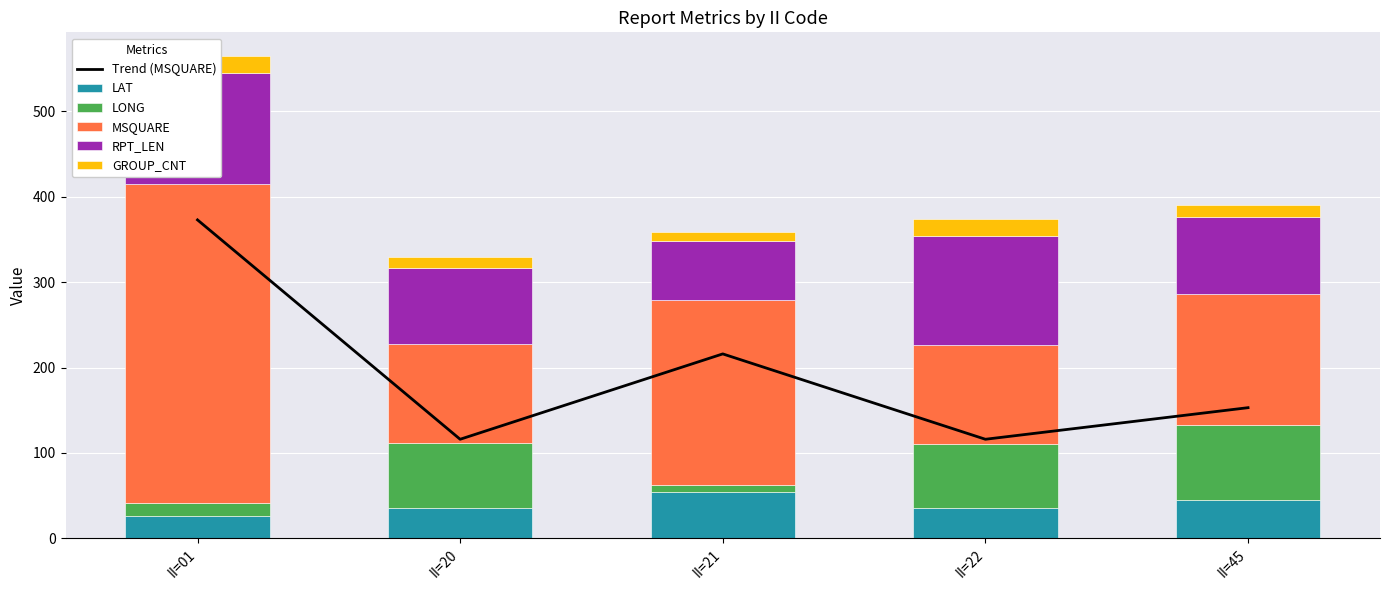

Rank the series by their maximum value, from highest to lowest.

Trend (MSQUARE), MSQUARE, RPT_LEN, LONG, LAT, GROUP_CNT